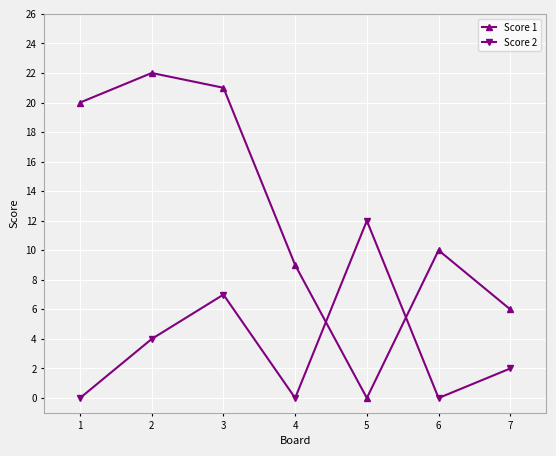

At how many categories does at least one series exceed 5?

7